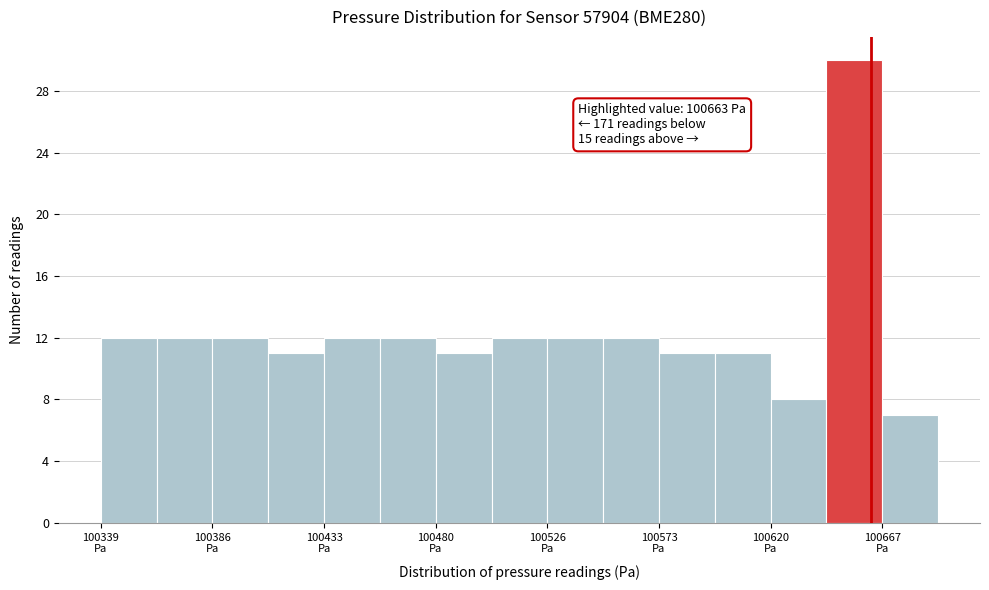

Which range on the x-axis has the tallest bar?

100645 to 100670